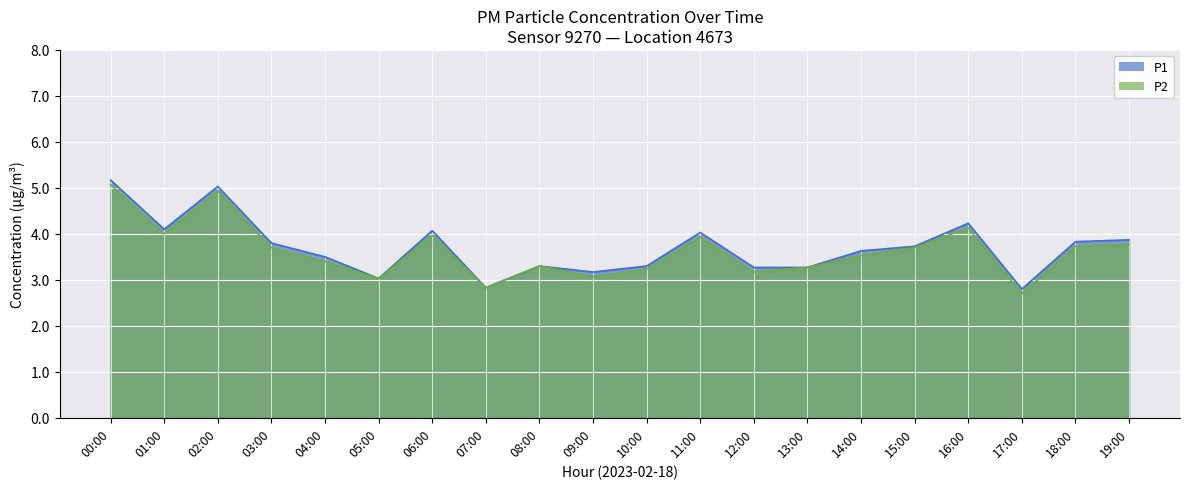

Which series changed the most between 05:00 and 12:00?

P1